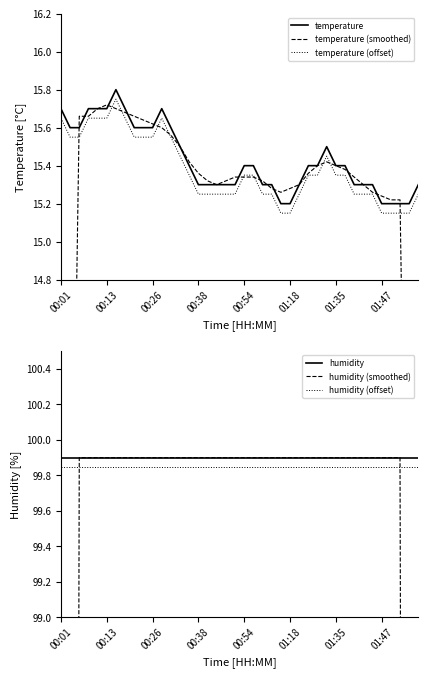

What is the highest value of the humidity series?

99.9